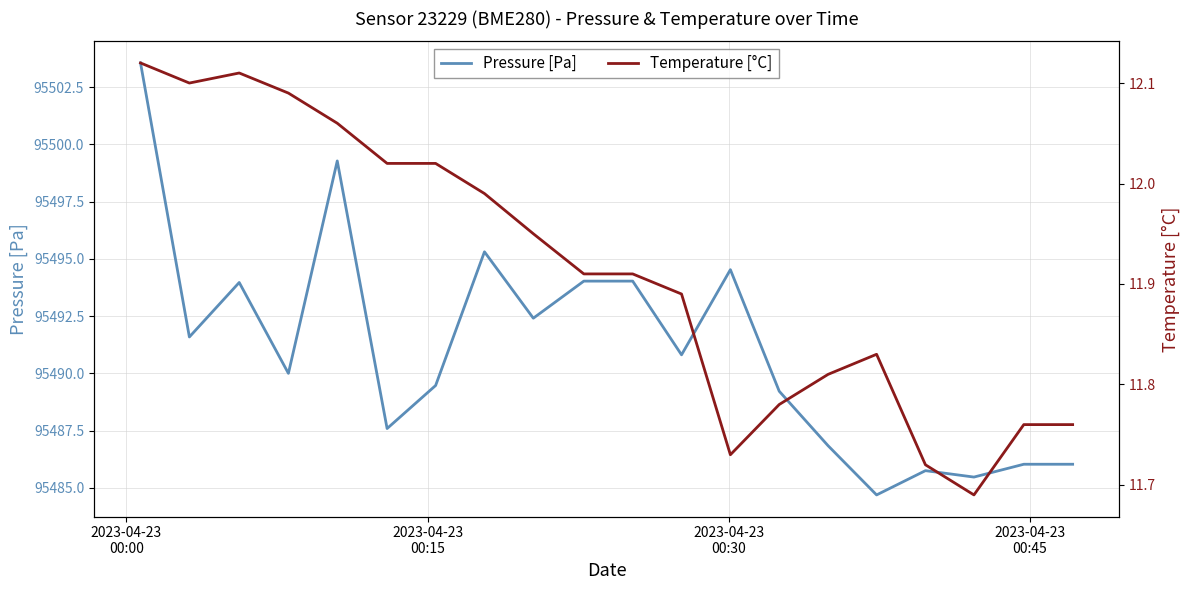

Rank the series by their maximum value, from lowest to highest.

Temperature [°C], Pressure [Pa]